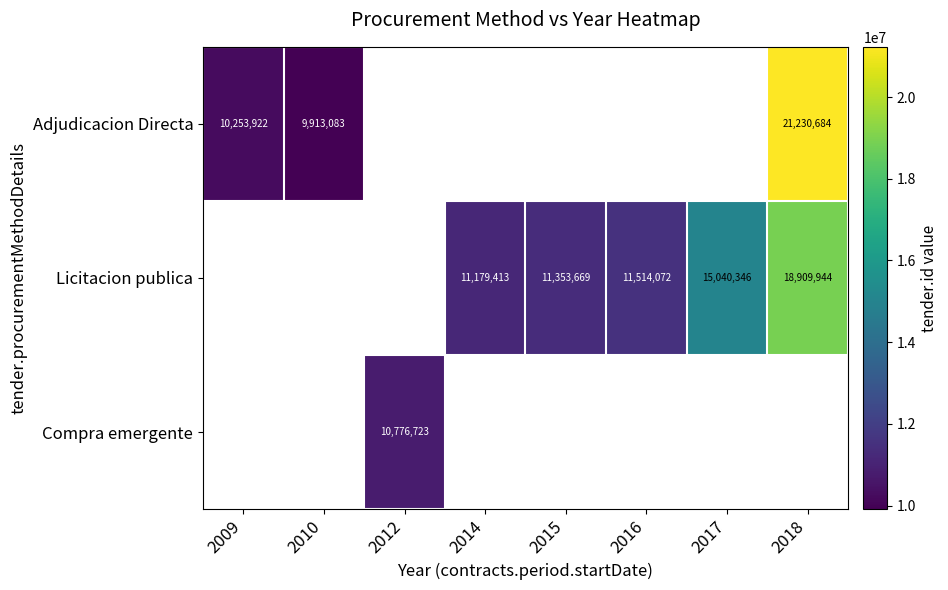

What is the smallest value displayed?

9913083.0